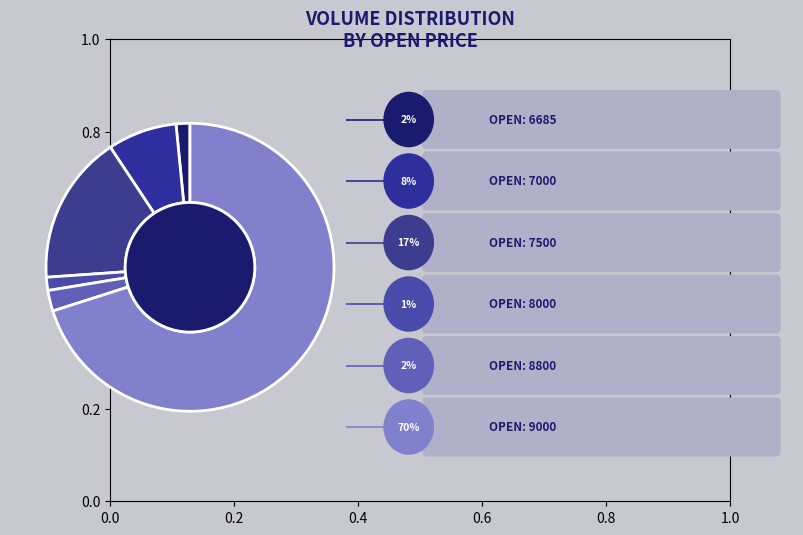

Rank the categories by value from highest to lowest.

9000, 7500, 7000, 8800, 6685, 8000